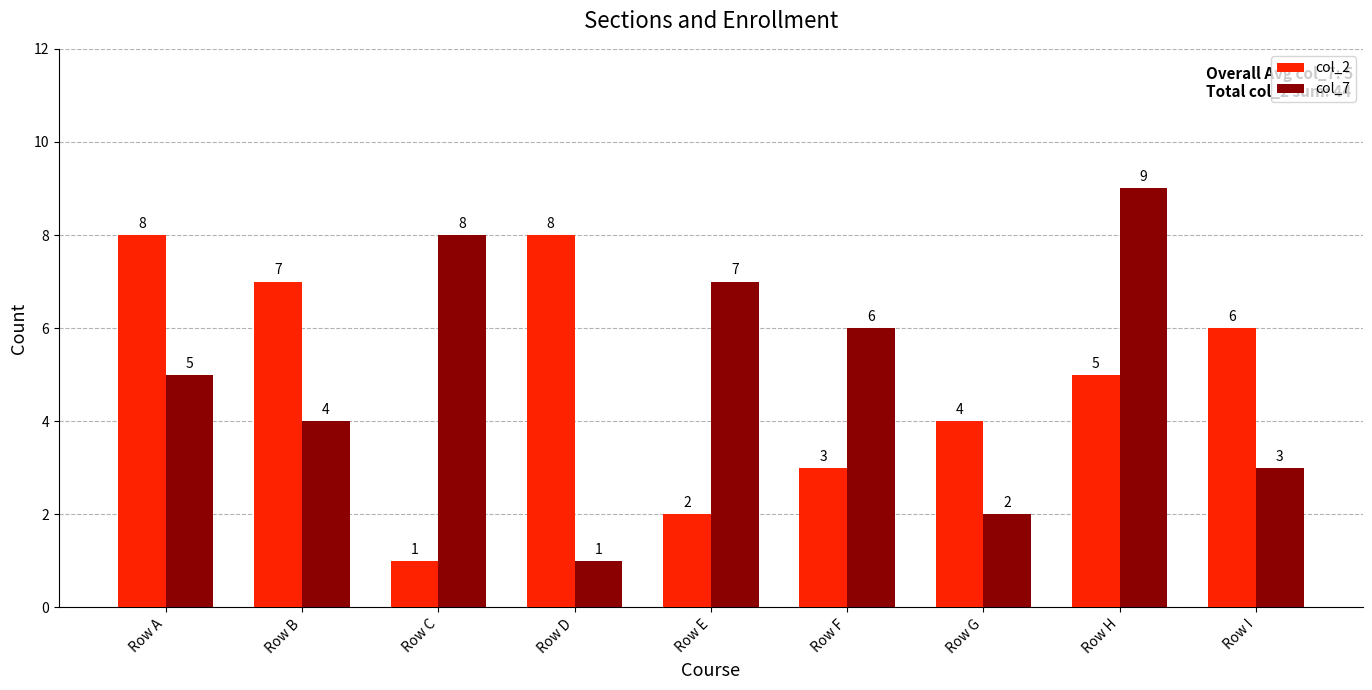

What is the total value across all series at Row A?

13